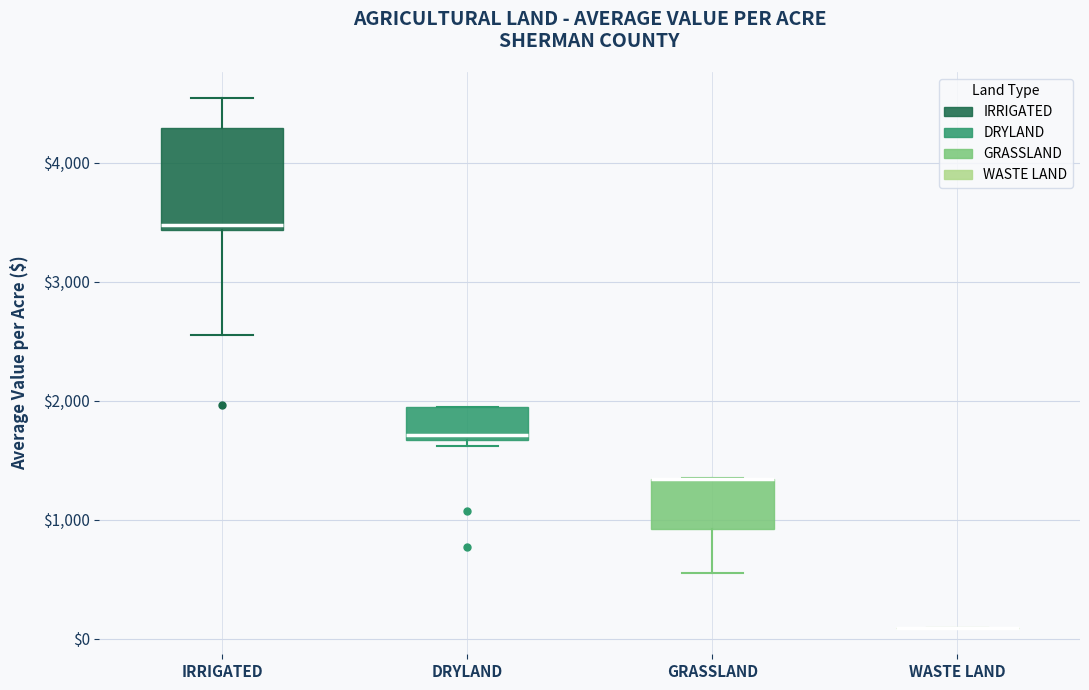

Which box is the tallest, from its lower edge to its upper edge?

IRRIGATED